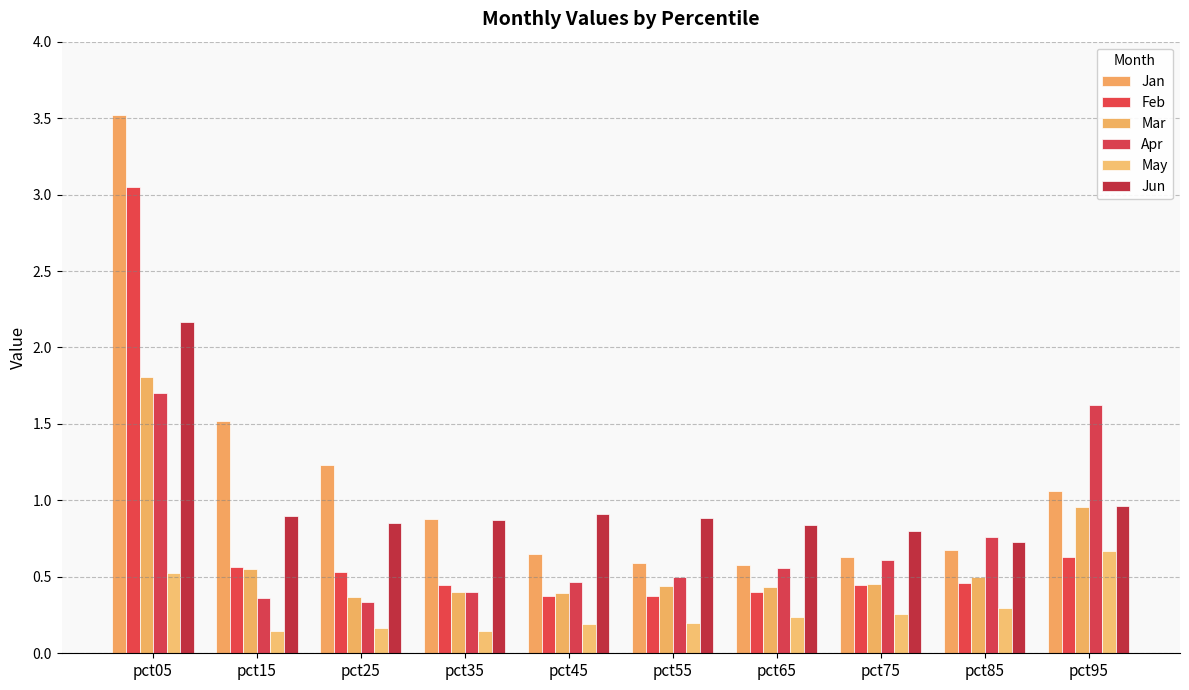

What is the difference between the maximum and minimum values in the Feb series?

2.7